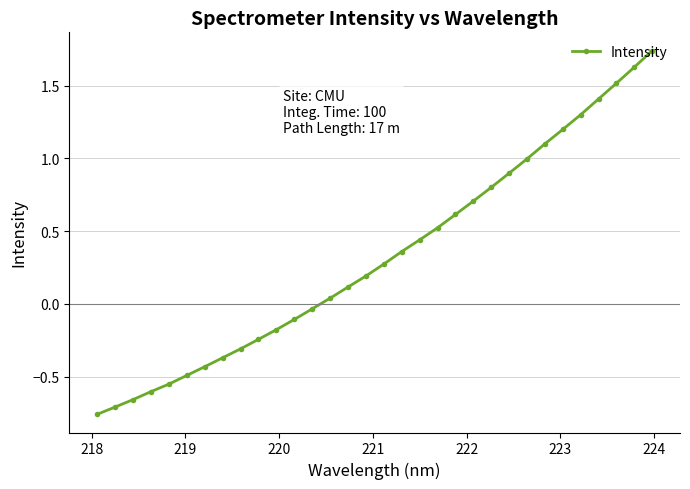

How many values are above zero?

19